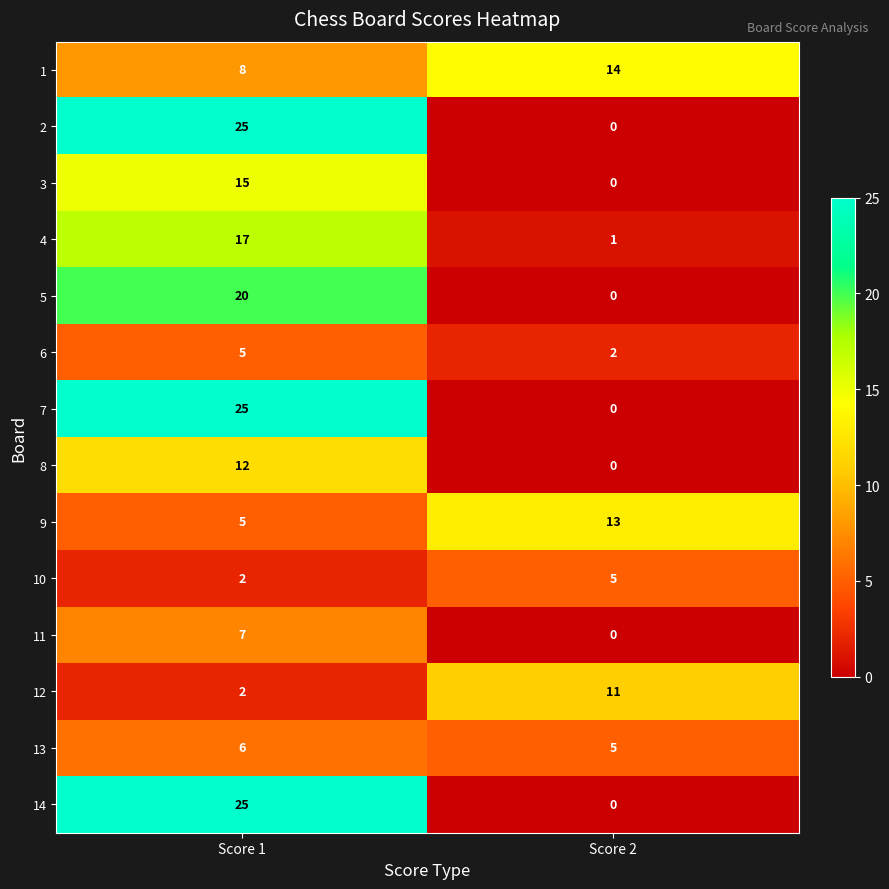

Read the 3 value at Score 1, to the nearest 10.

20